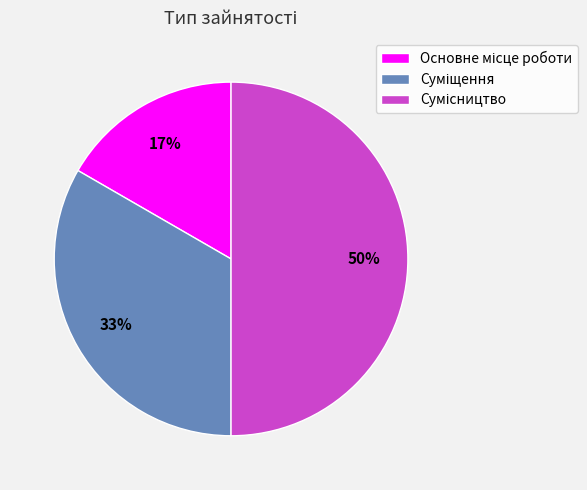

To the nearest percent, what is the difference between the largest and smallest slice percentages?

33%